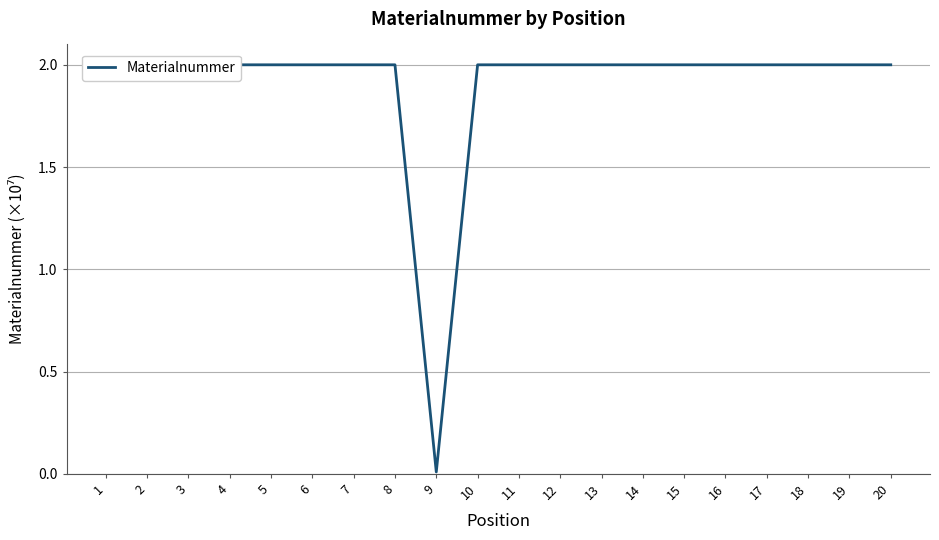

Approximately how many times larger is the value at 1 compared to 12?

1.0